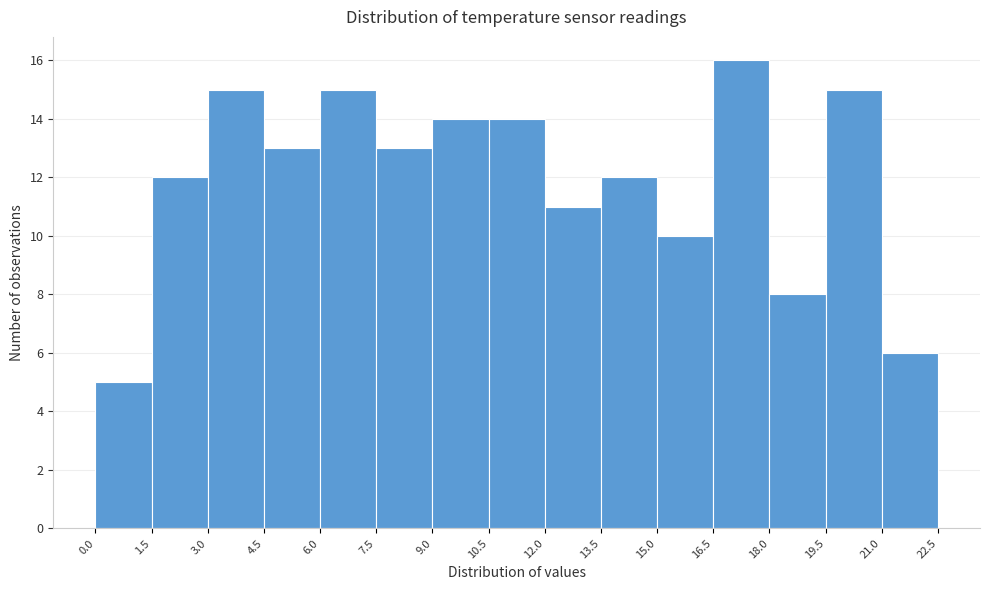

Reading left to right, list every bar in this chart as the range it spans on the x-axis followed by its height. The values are not printed on the chart, so give them approximately, as read against the axis.

0.0 to 1.5: 5
1.5 to 3.0: 12
3.0 to 4.5: 15
4.5 to 6.0: 13
6.0 to 7.5: 15
7.5 to 9.0: 13
9.0 to 10.5: 14
10.5 to 12.0: 14
12.0 to 13.5: 11
13.5 to 15.0: 12
15.0 to 16.5: 10
16.5 to 18.0: 16
18.0 to 19.5: 8
19.5 to 21.0: 15
21.0 to 22.5: 6